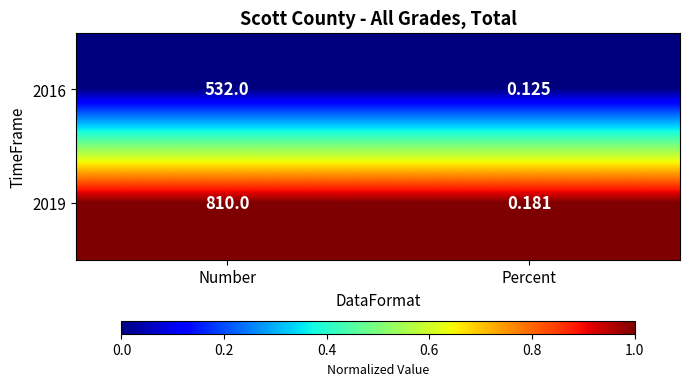

List the labels in order of 2016 value, largest first.

Number, Percent